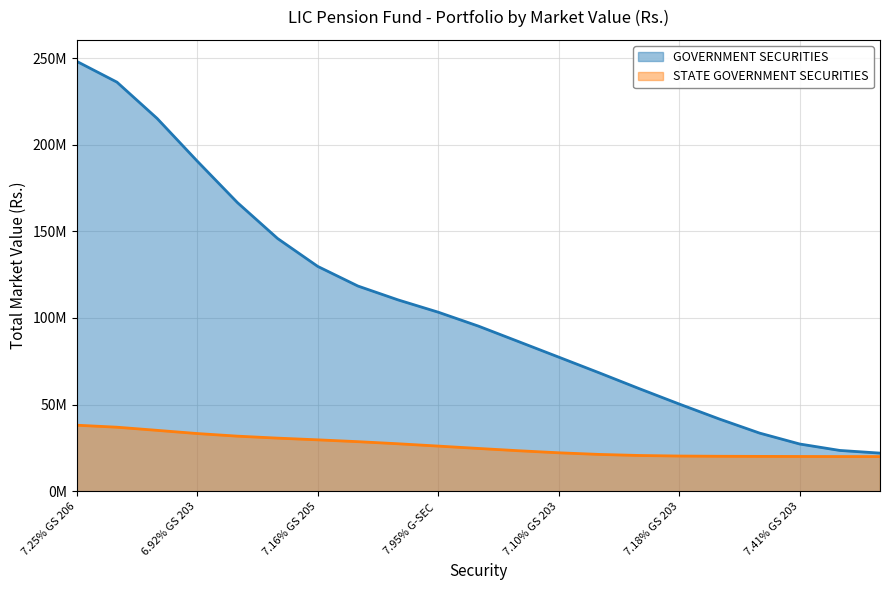

What is the change in value from 7.16% GS 205 to 7.95% G-SEC?

-26418961.1